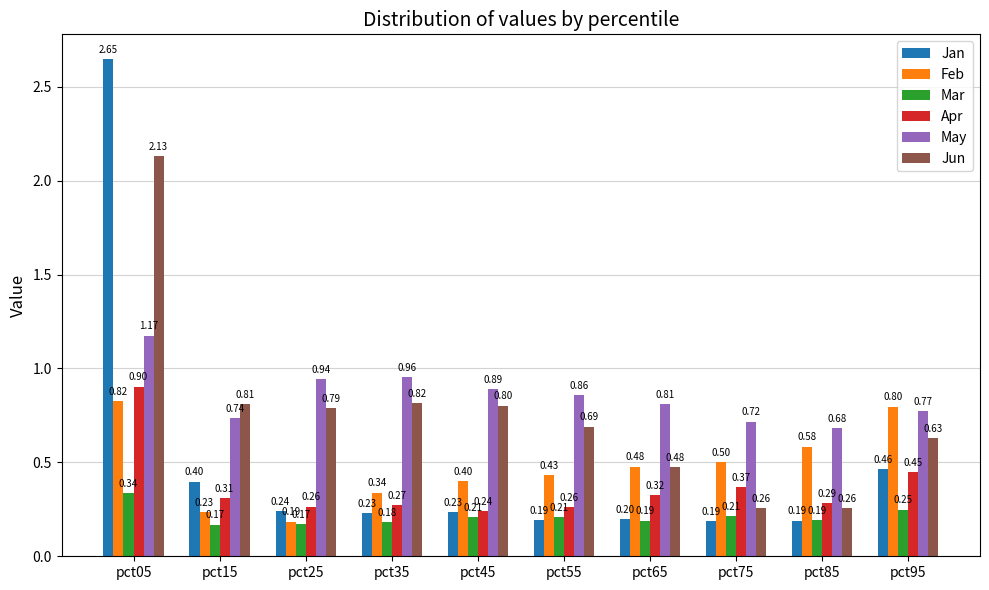

What is the difference between the maximum and minimum values in the Jun series?

1.9